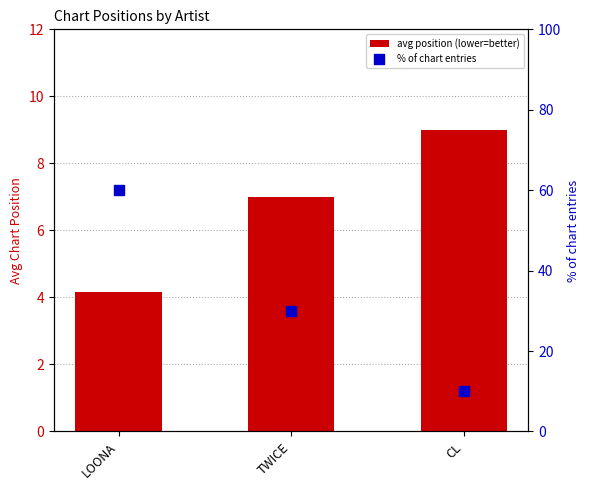

What are all the series names shown in the legend?

avg position (lower=better), % of chart entries